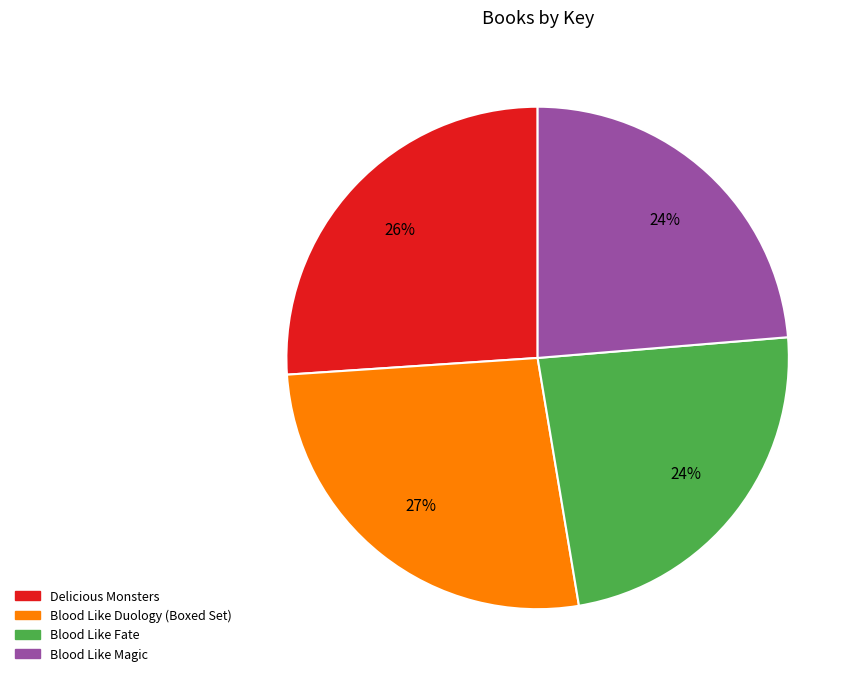

To the nearest percent, what is the difference between the largest and smallest slice percentages?

3%